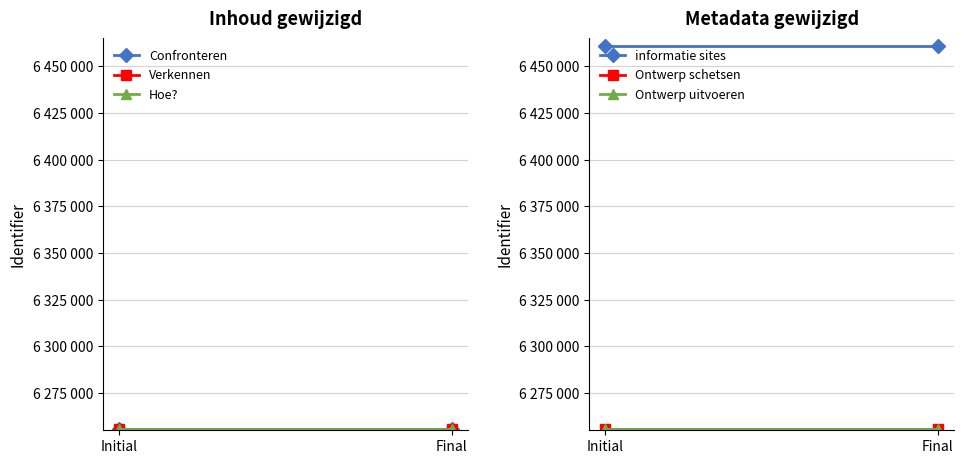

Which category has the highest value in the Confronteren series?

Initial